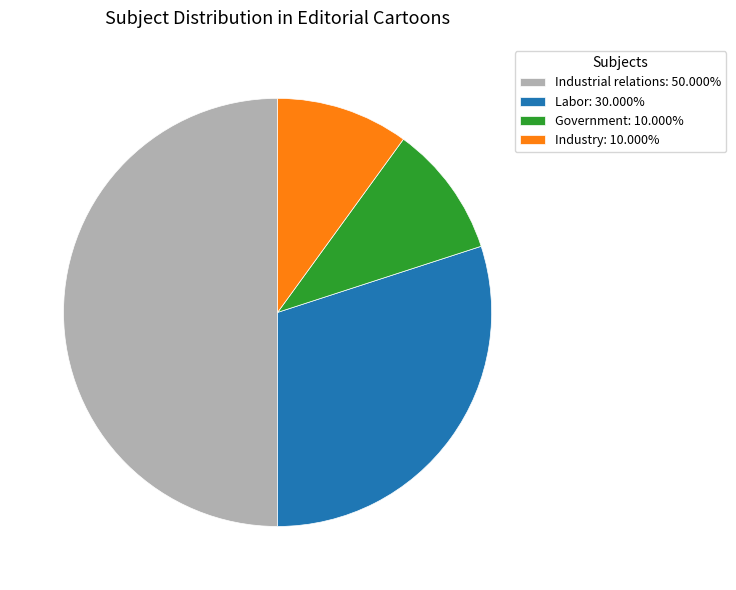

Does Government: 10.000% represent more than half of the total?

No